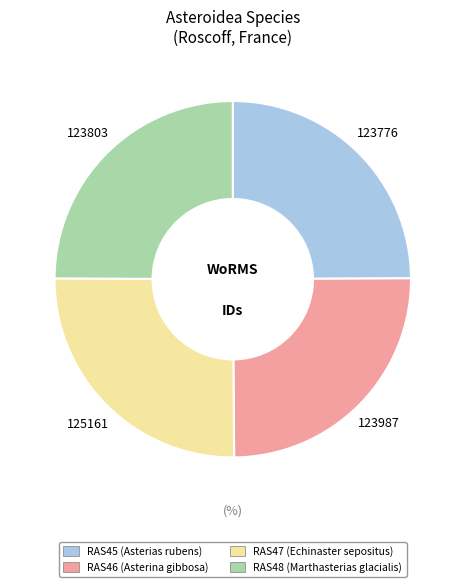

How many slices are in this pie chart?

4